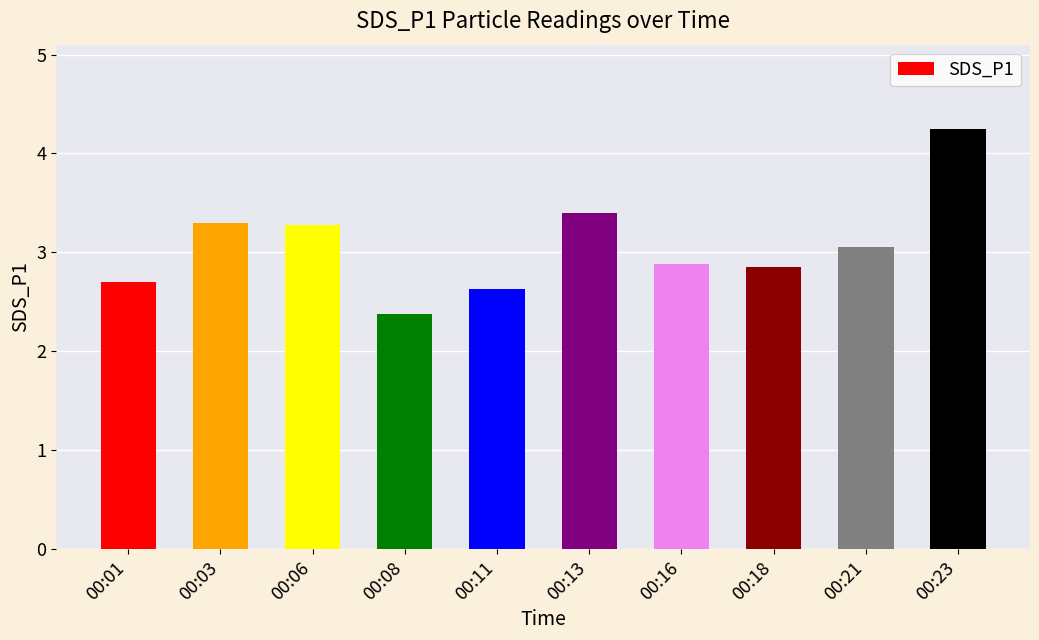

True or false: the data shows 2.6 at 00:11.

True